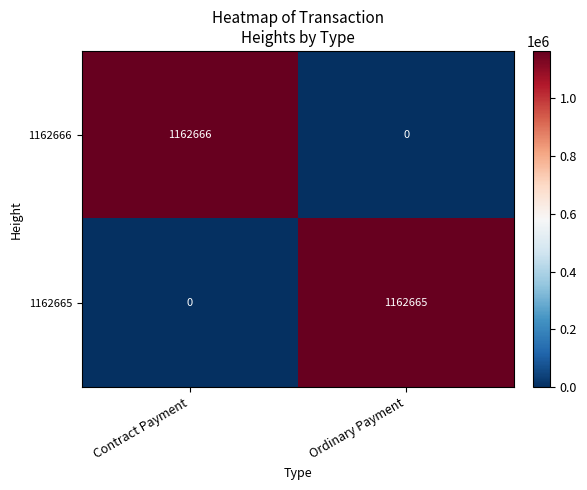

At which category is the sum across all series the highest?

Contract Payment